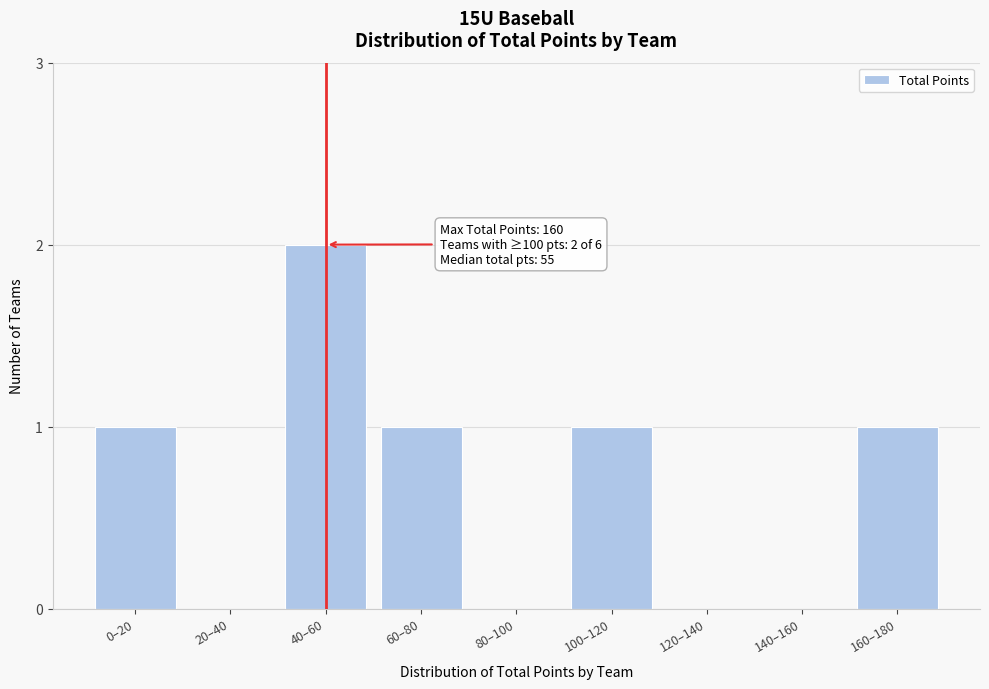

Reading left to right, transcribe all the data shown in this chart.

0–20=1	20–40=0	40–60=2	60–80=1	80–100=0	100–120=1	120–140=0	140–160=0	160–180=1